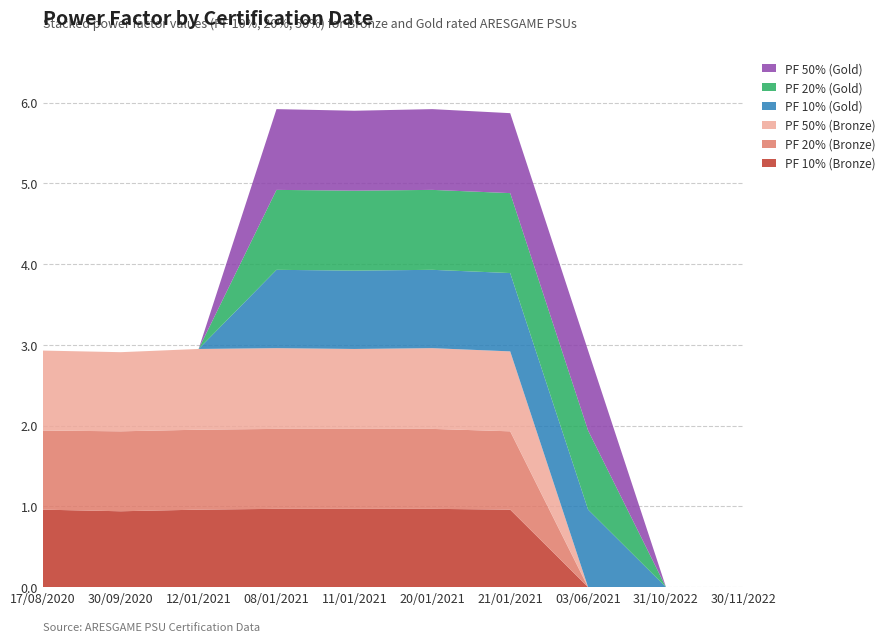

Reading left to right, transcribe all the data shown in this chart.

PF 10% (Bronze): 1.0	0.9	1.0	1.0	1.0	1.0	1.0	0.0	0.0	0.0
PF 20% (Bronze): 1.0	1.0	1.0	1.0	1.0	1.0	1.0	0.0	0.0	0.0
PF 50% (Bronze): 1.0	1.0	1.0	1.0	1.0	1.0	1.0	0.0	0.0	0.0
PF 10% (Gold): 0.0	0.0	0.0	1.0	1.0	1.0	1.0	1.0	0.0	0.0
PF 20% (Gold): 0.0	0.0	0.0	1.0	1.0	1.0	1.0	1.0	0.0	0.0
PF 50% (Gold): 0.0	0.0	0.0	1.0	1.0	1.0	1.0	1.0	0.0	0.0